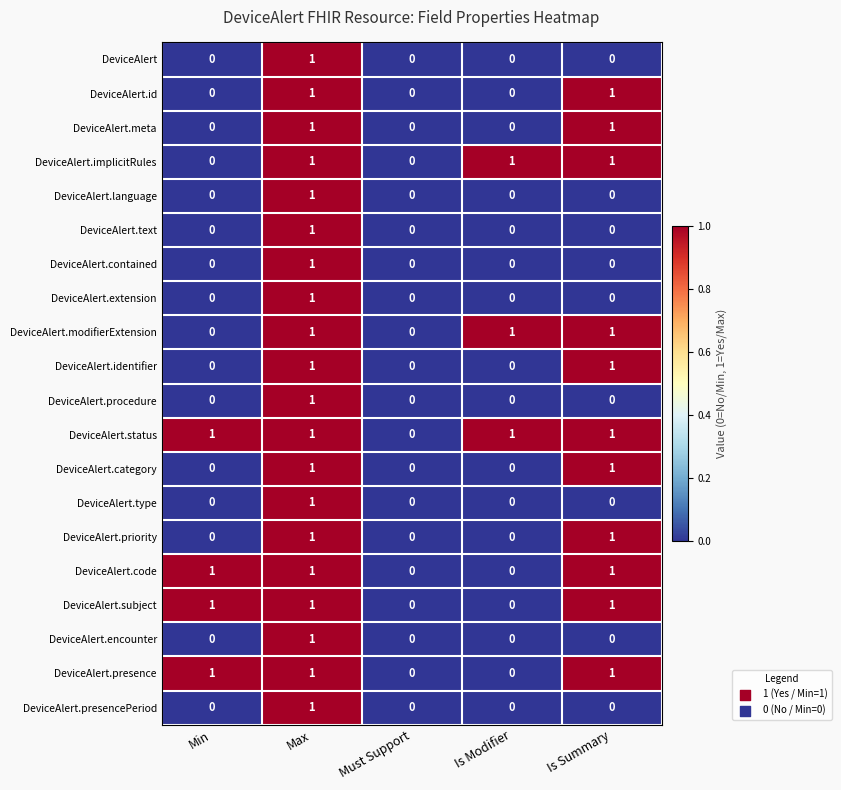

Which series has the largest total across all categories?

DeviceAlert.status